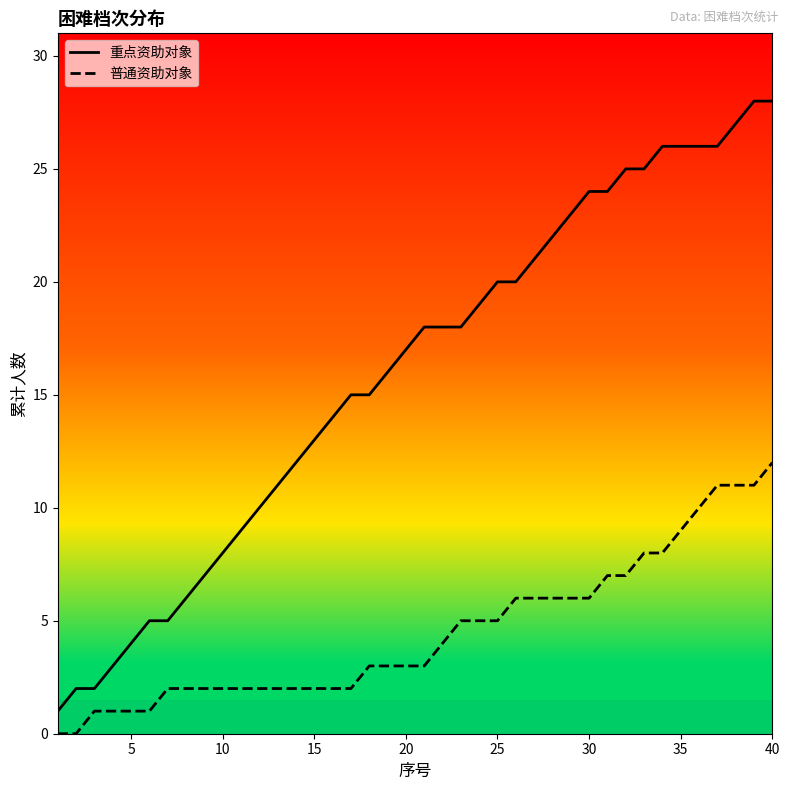

Which series changed the most between 17 and 19?

重点资助对象_line